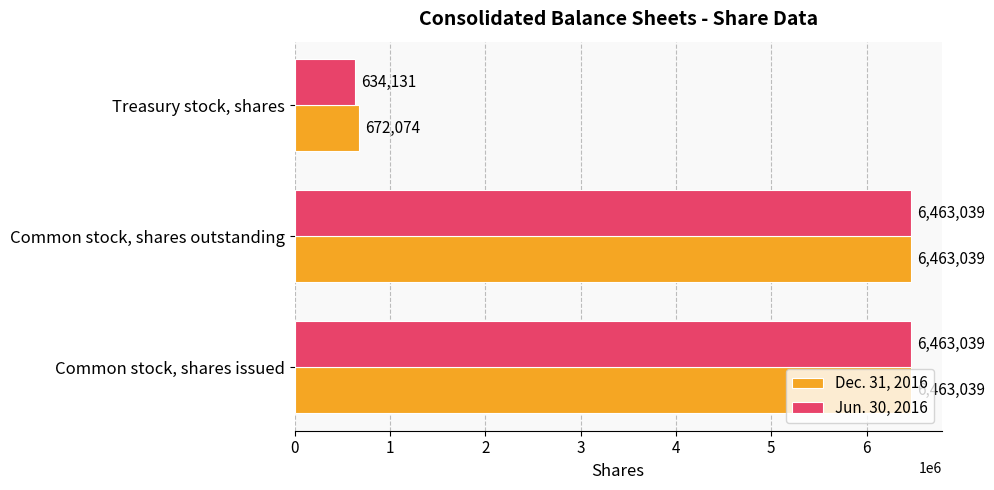

What are all the series names shown in the legend?

Dec. 31, 2016, Jun. 30, 2016